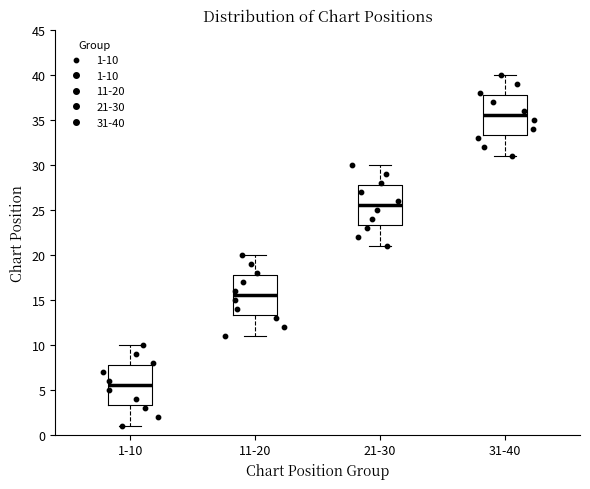

Reading left to right, transcribe this box plot: for each box, give where its median line is, the range the box spans, and where its two whiskers end, as read against the y-axis. The values are not printed on the chart, so give them approximately, as read against the axis.

1-10: median 5.5, box 3.5 to 8.0, whiskers 1.0 to 10.0
11-20: median 15.5, box 13.5 to 18.0, whiskers 11.0 to 20.0
21-30: median 25.5, box 23.5 to 28.0, whiskers 21.0 to 30.0
31-40: median 35.5, box 33.5 to 38.0, whiskers 31.0 to 40.0